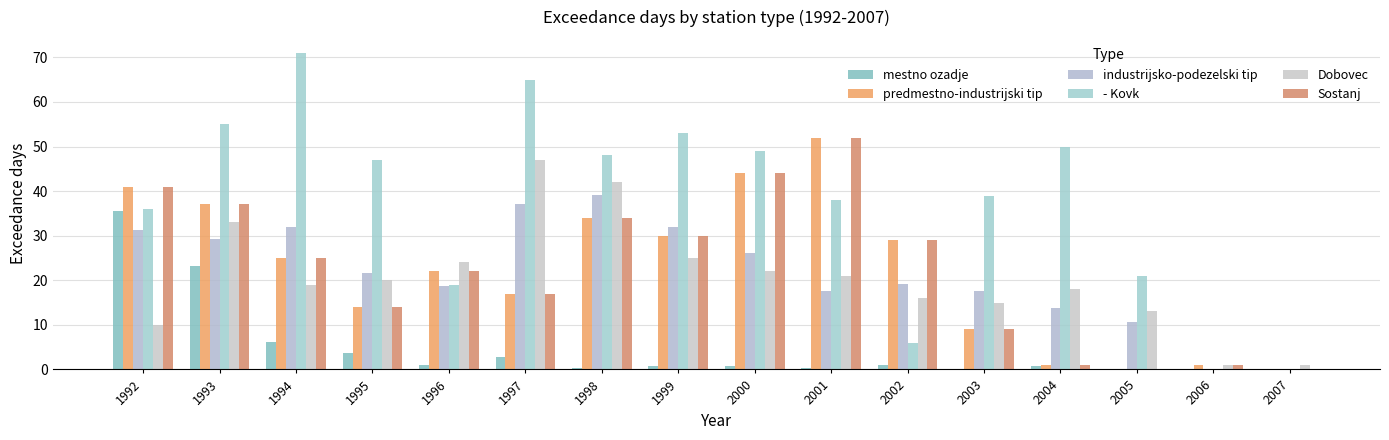

How many data points does each series have?

16